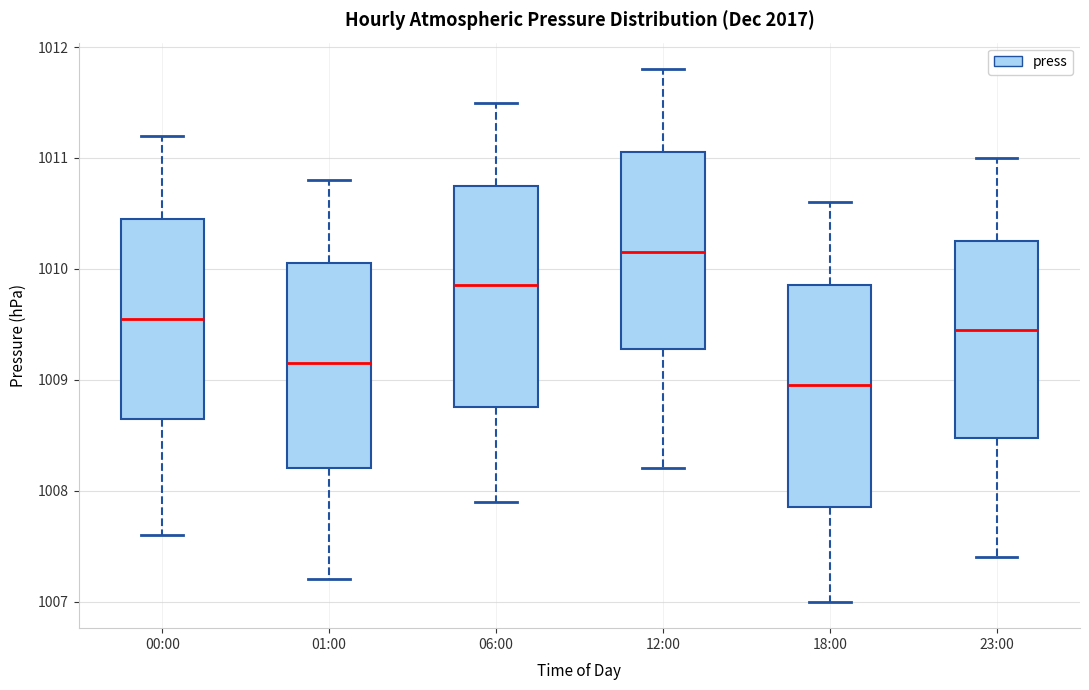

Which box's median line is the lowest?

18:00